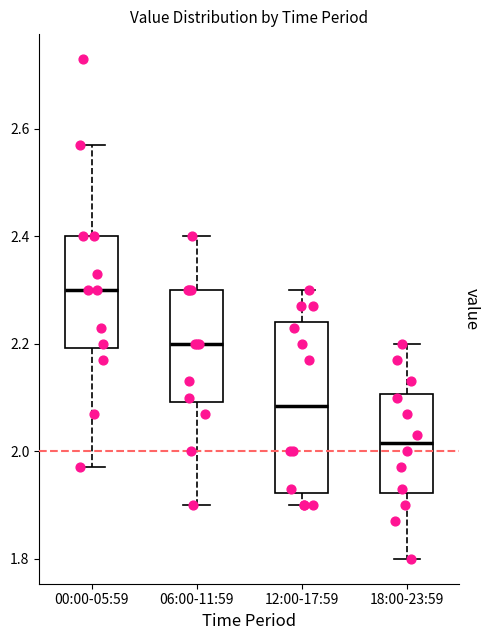

Where does the lower whisker of the box for 06:00-11:59 end on the y-axis? The values are not printed on the chart, so give them approximately, as read against the axis.

1.90